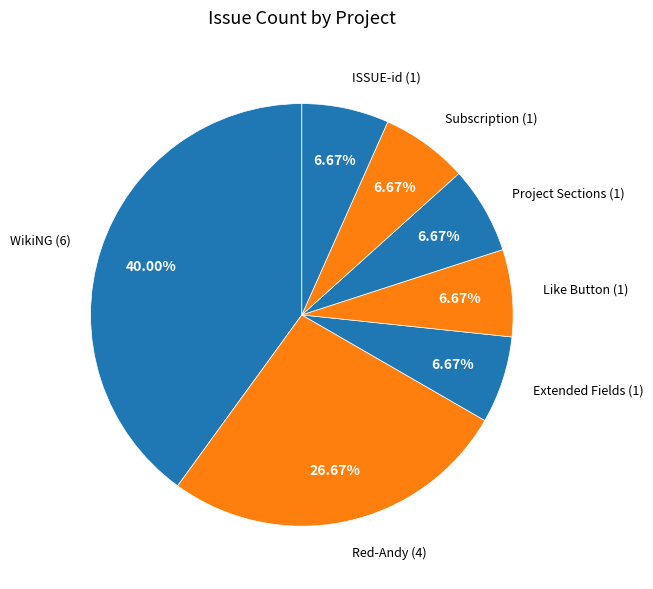

Count the number of slices in the pie.

7